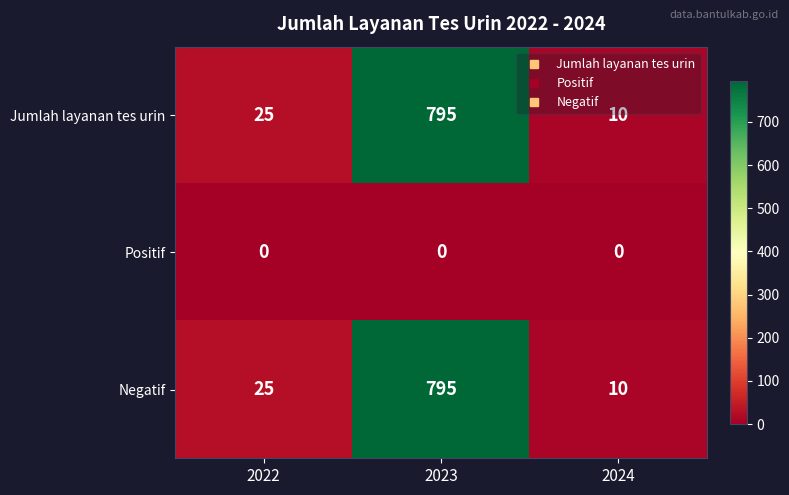

At which category is the sum across all series the highest?

2023